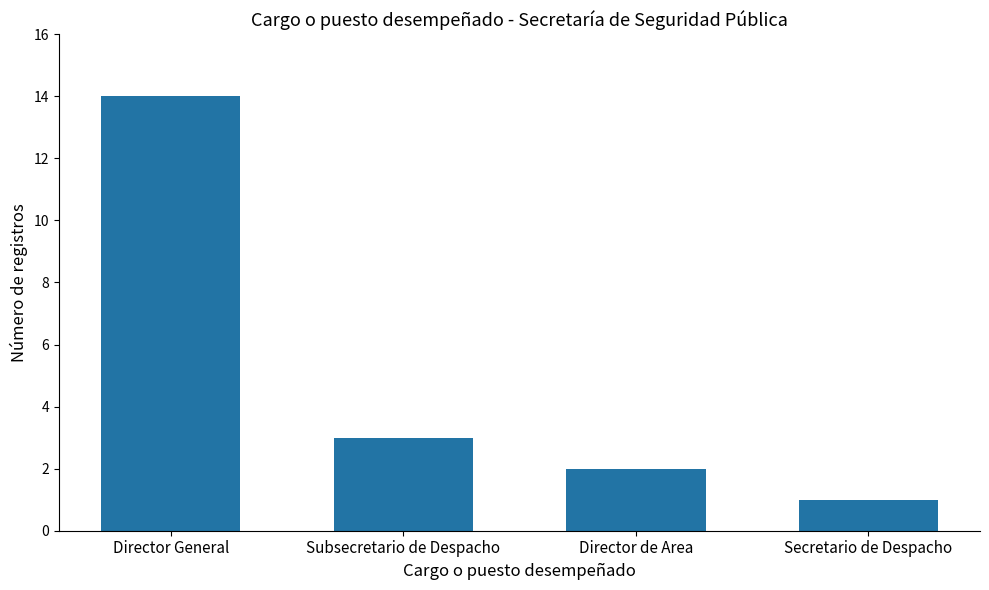

Where does the data first go above 3?

Director General